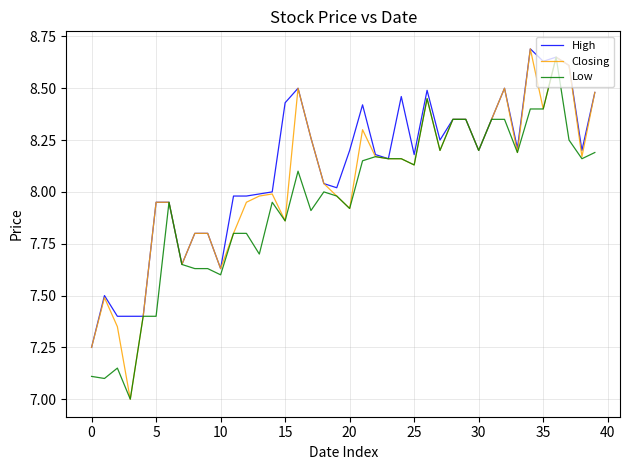

What is the minimum value shown in the chart?

7.0